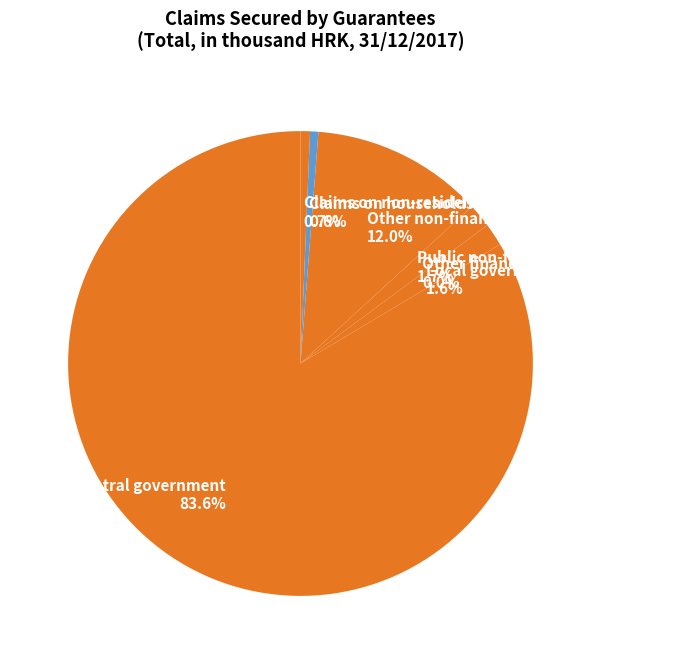

Combined, do Public non-financial corporations and Central government account for over 50%?

Yes